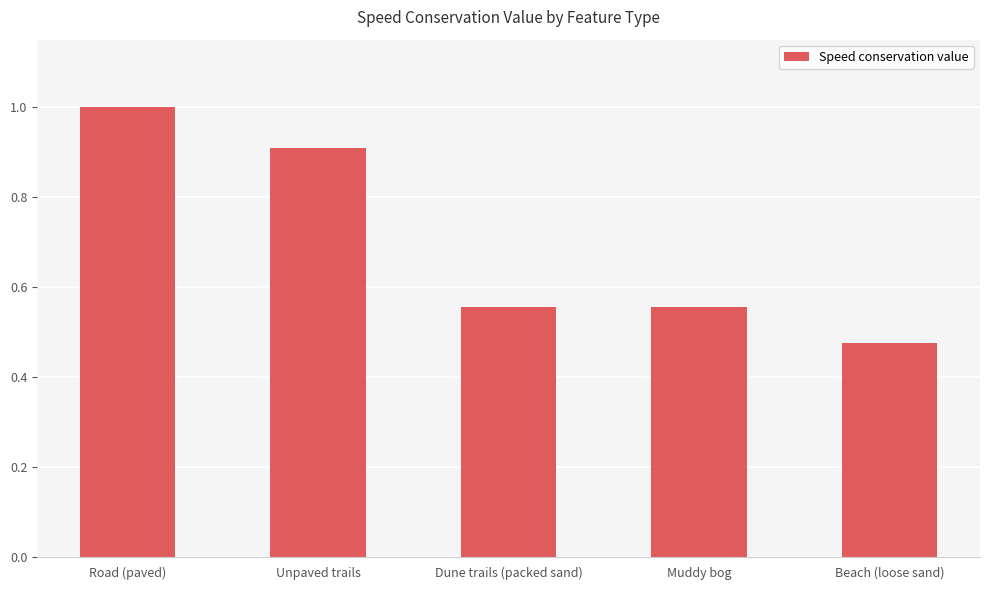

Between Beach (loose sand) and Dune trails (packed sand), which is larger?

Dune trails (packed sand)